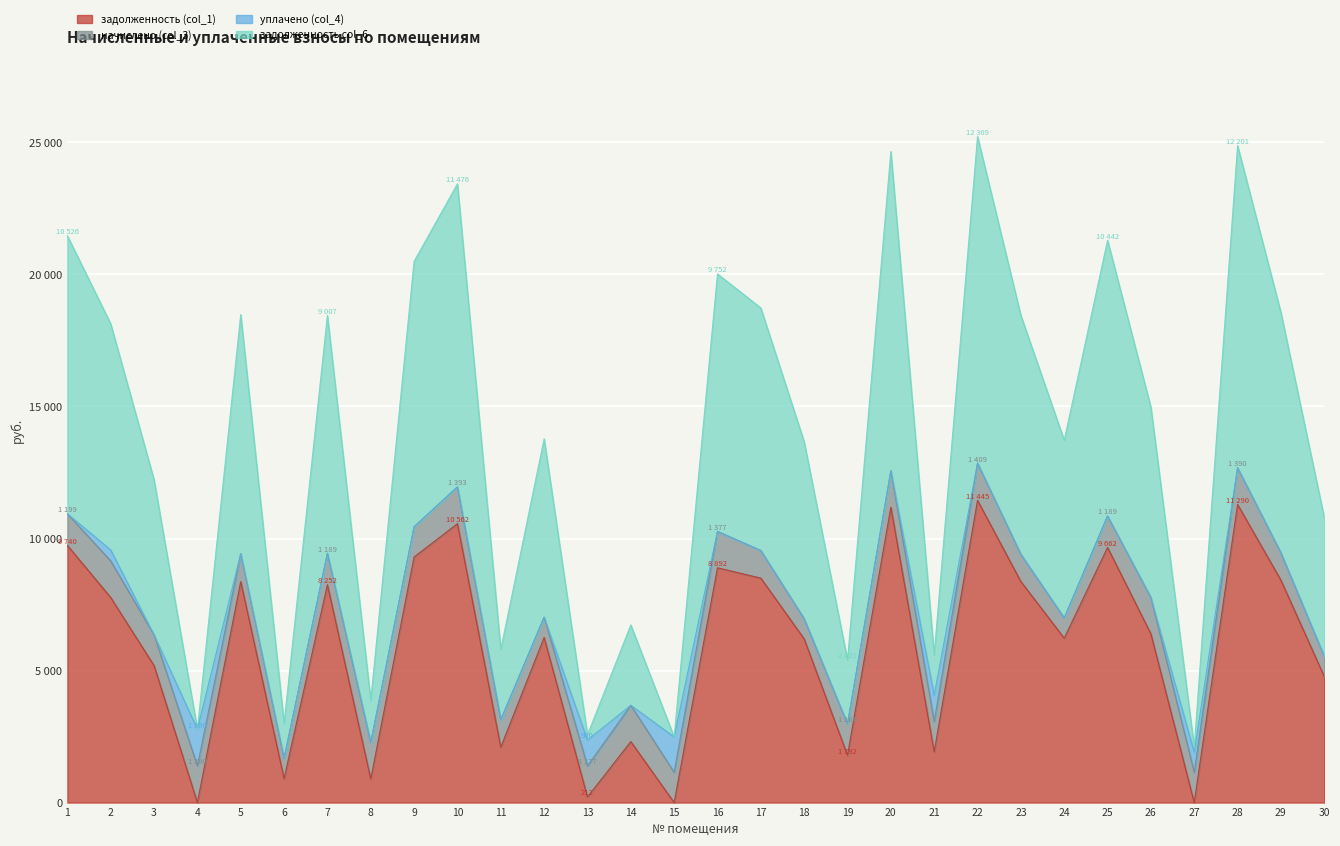

The задолженность (col_1) series shows 6226.3 at 24. True or false?

True